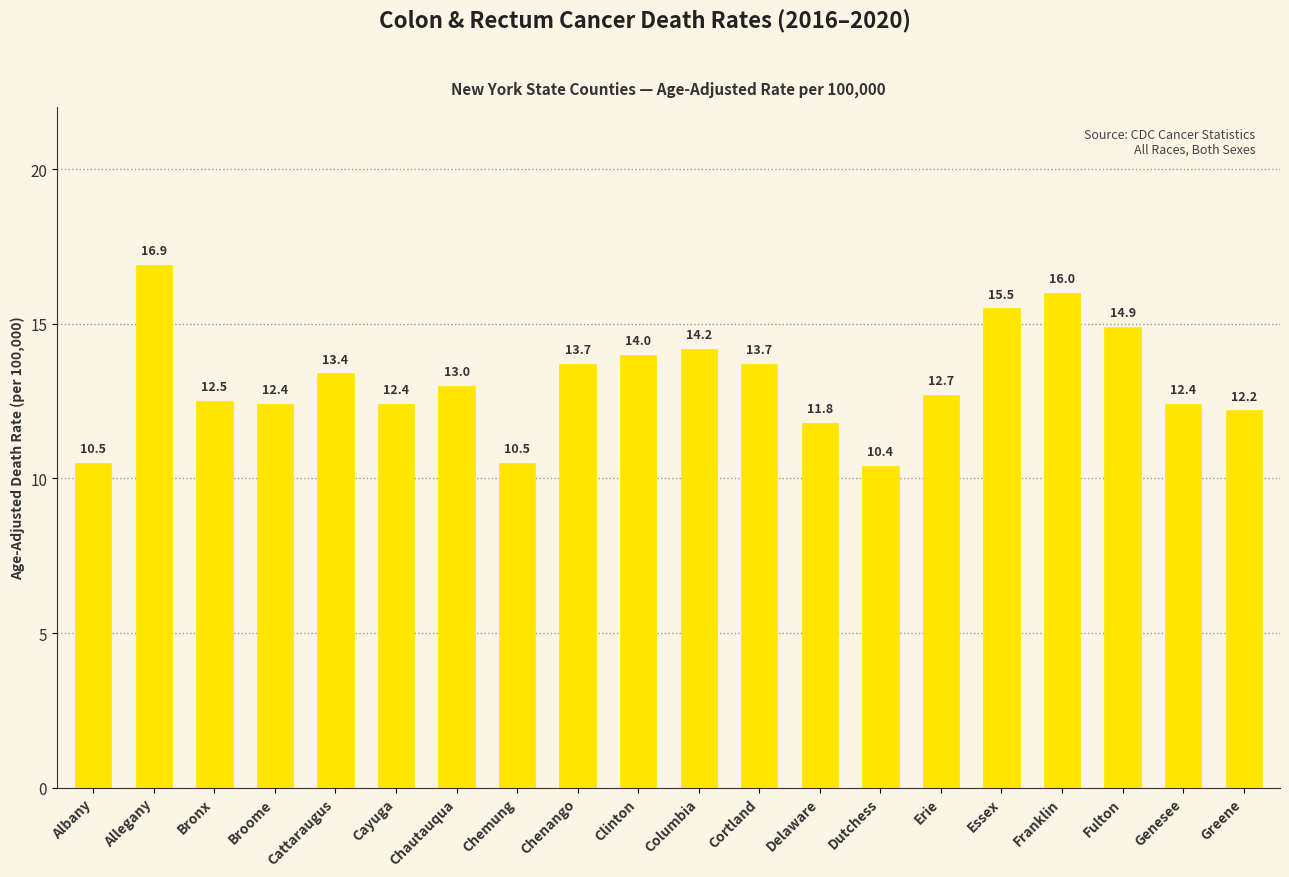

Reading left to right, transcribe all the data shown in this chart.

Albany=10.5	Allegany=16.9	Bronx=12.5	Broome=12.4	Cattaraugus=13.4	Cayuga=12.4	Chautauqua=13.0	Chemung=10.5	Chenango=13.7	Clinton=14.0	Columbia=14.2	Cortland=13.7	Delaware=11.8	Dutchess=10.4	Erie=12.7	Essex=15.5	Franklin=16.0	Fulton=14.9	Genesee=12.4	Greene=12.2